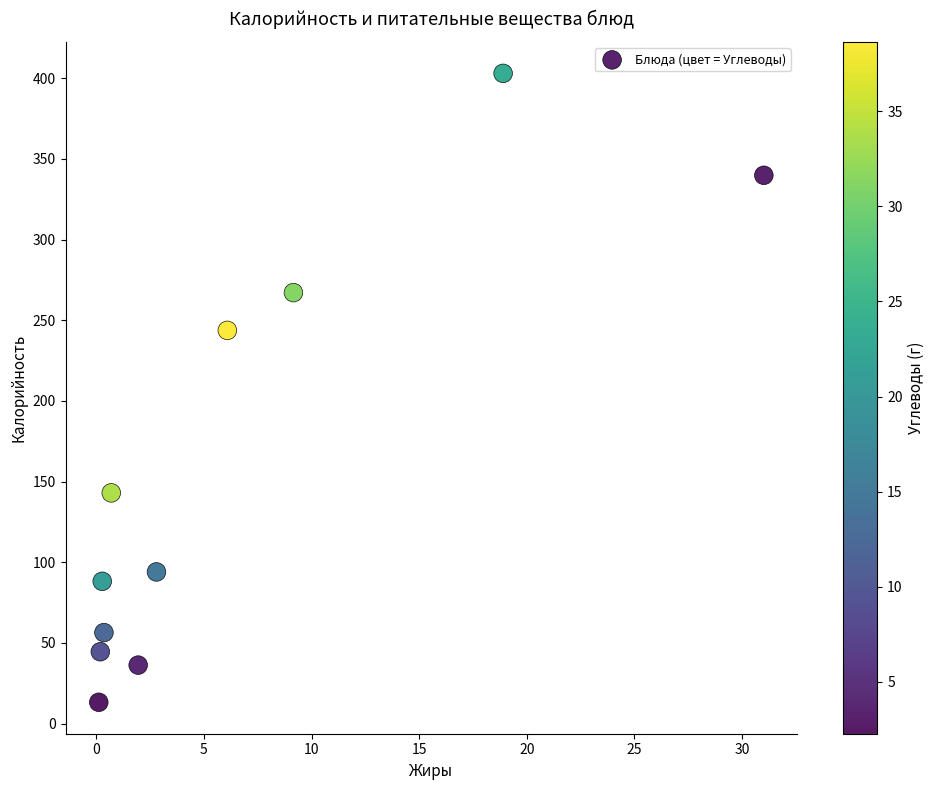

What is the average Y value?

157.2